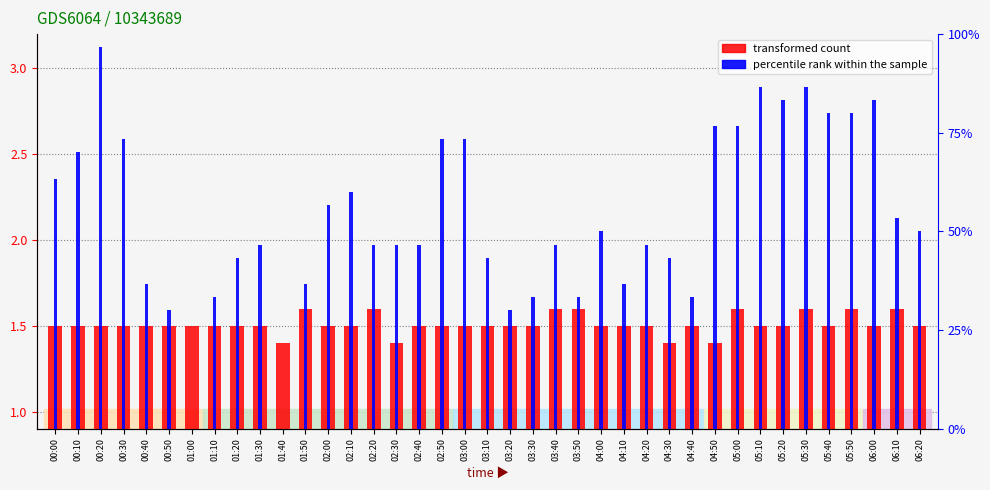

Where does the percentile rank within the sample series first go above 46?

00:00